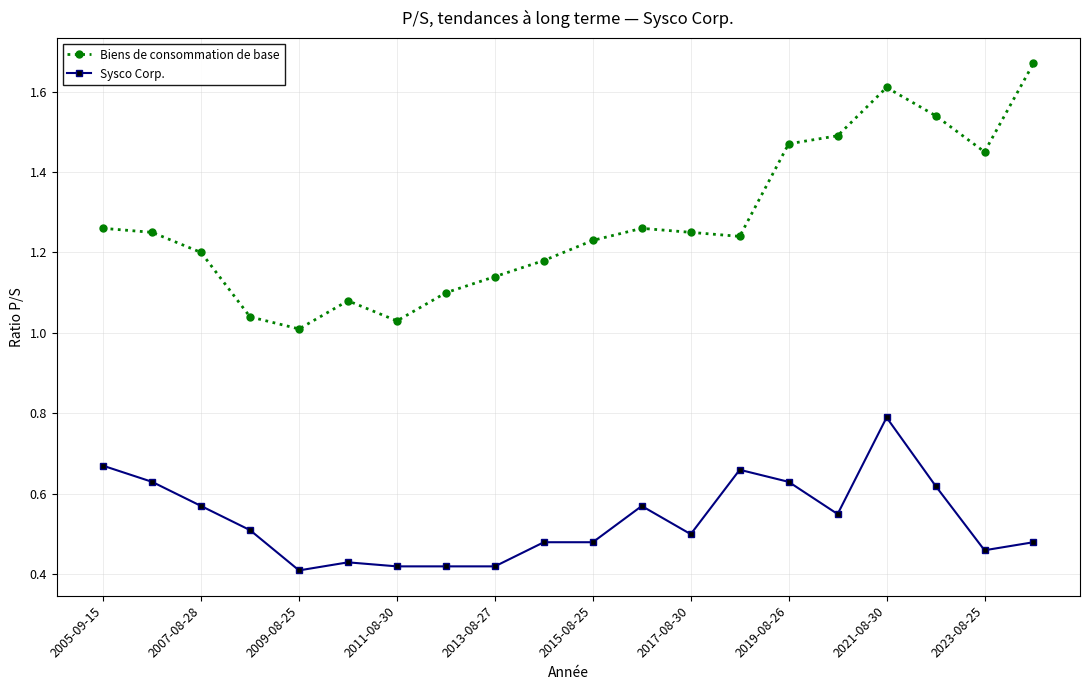

Rank the series by their average value, from lowest to highest.

Sysco Corp., Biens de consommation de base